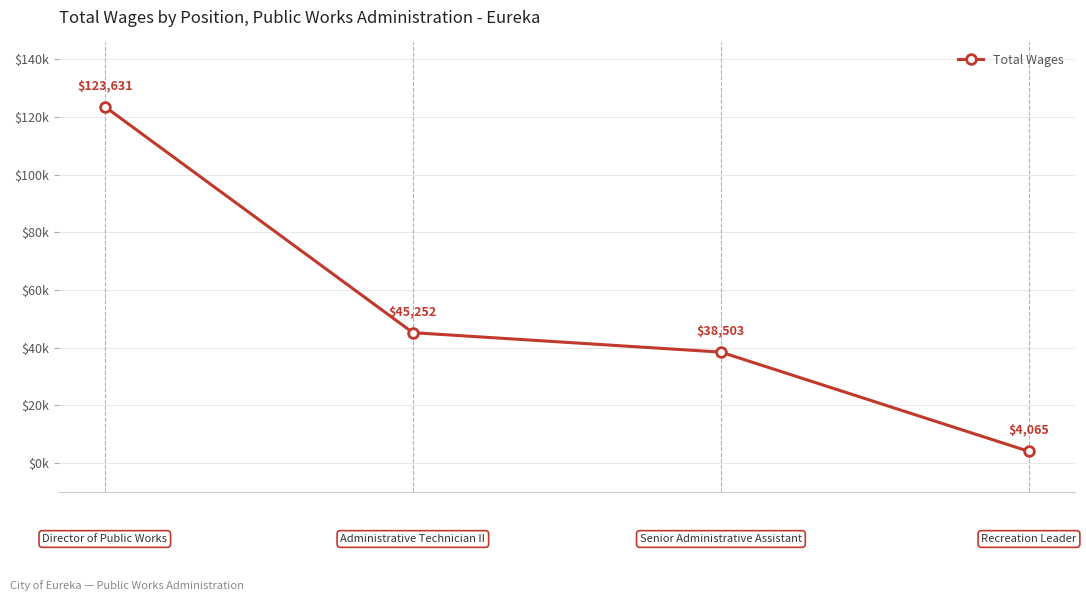

List the labels in order of value, largest first.

0, 1, 2, 3